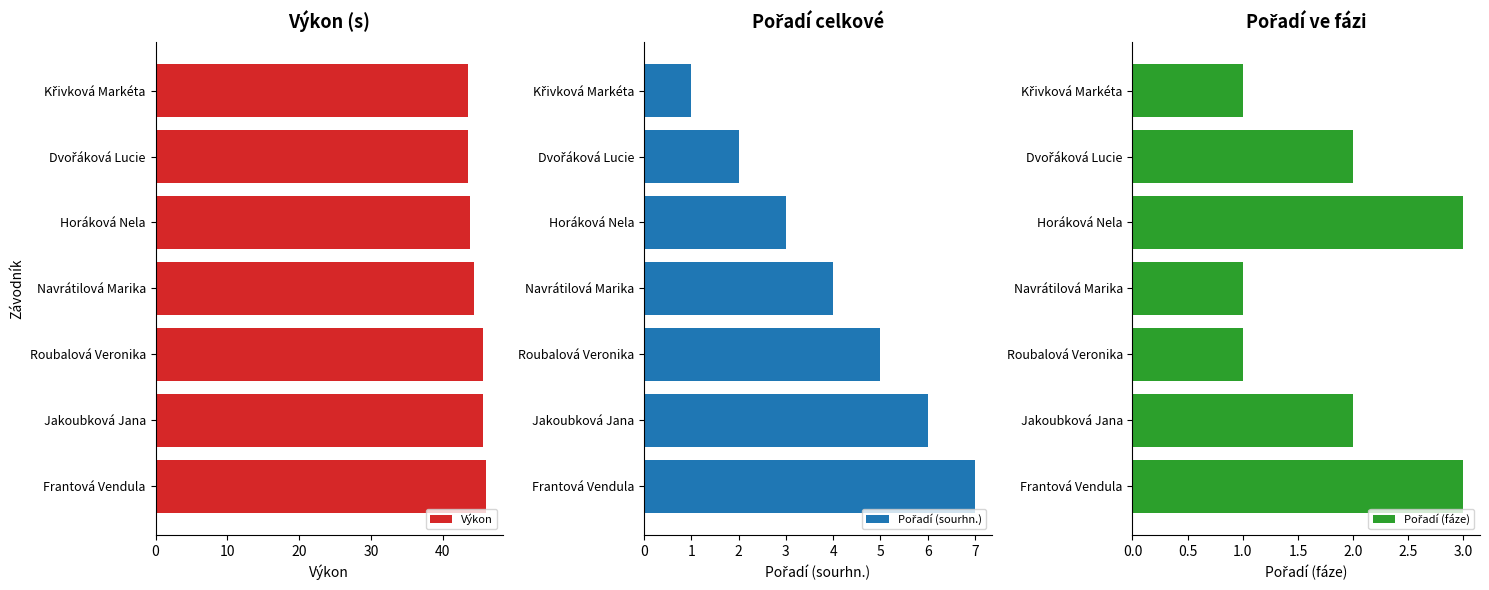

Is it true that Výkon equals 67.0 at Navrátilová Marika?

False